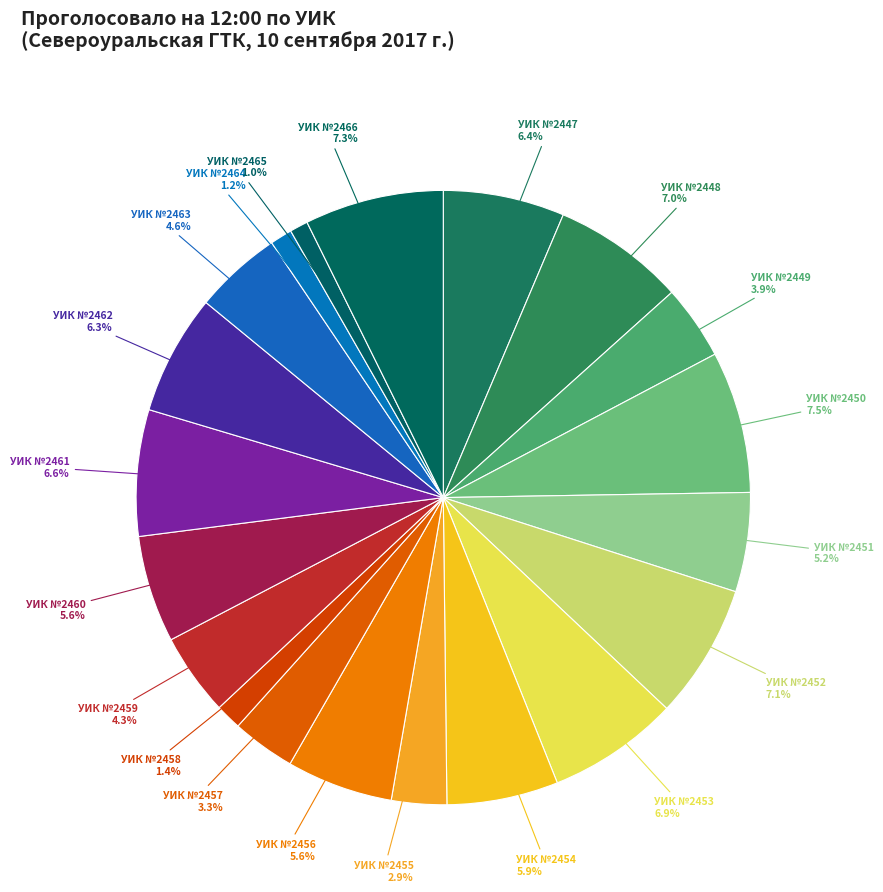

Rank the categories by value from highest to lowest.

УИК №2450, УИК №2466, УИК №2452, УИК №2448, УИК №2453, УИК №2461, УИК №2447, УИК №2462, УИК №2454, УИК №2460, УИК №2456, УИК №2451, УИК №2463, УИК №2459, УИК №2449, УИК №2457, УИК №2455, УИК №2458, УИК №2464, УИК №2465